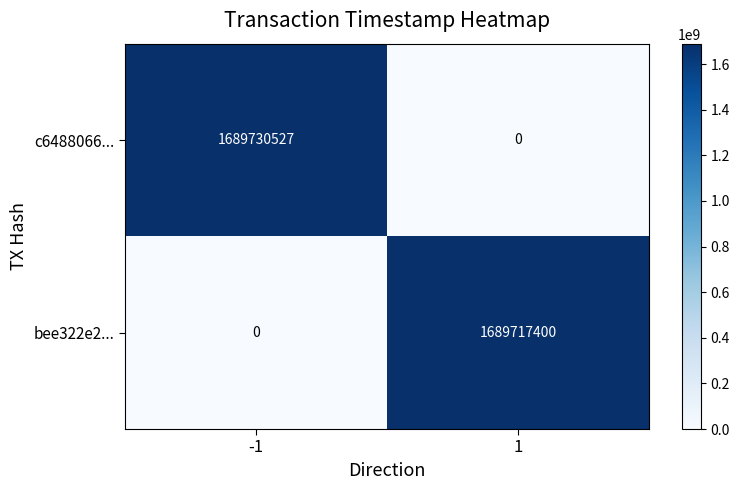

What is the approximate value of c6488066... at -1, to the nearest 50?

1689730550